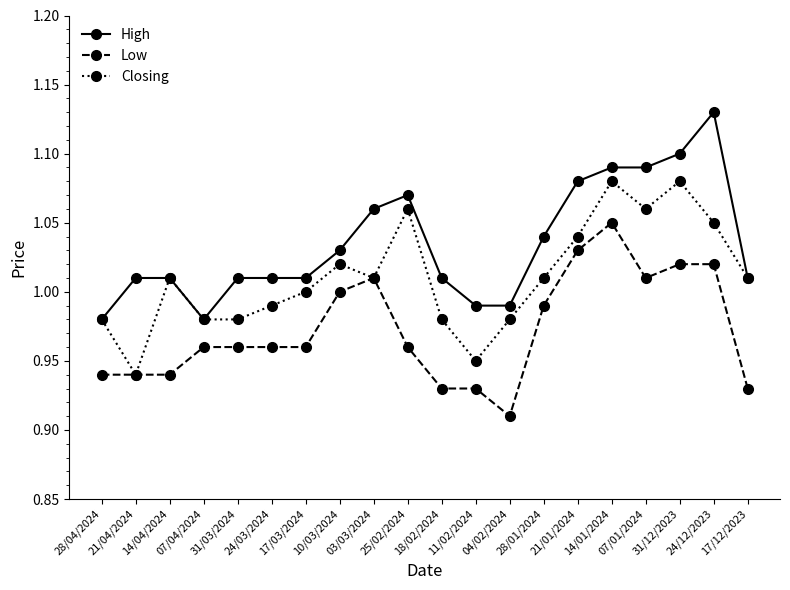

Rank the series by their maximum value, from lowest to highest.

Low, Closing, High